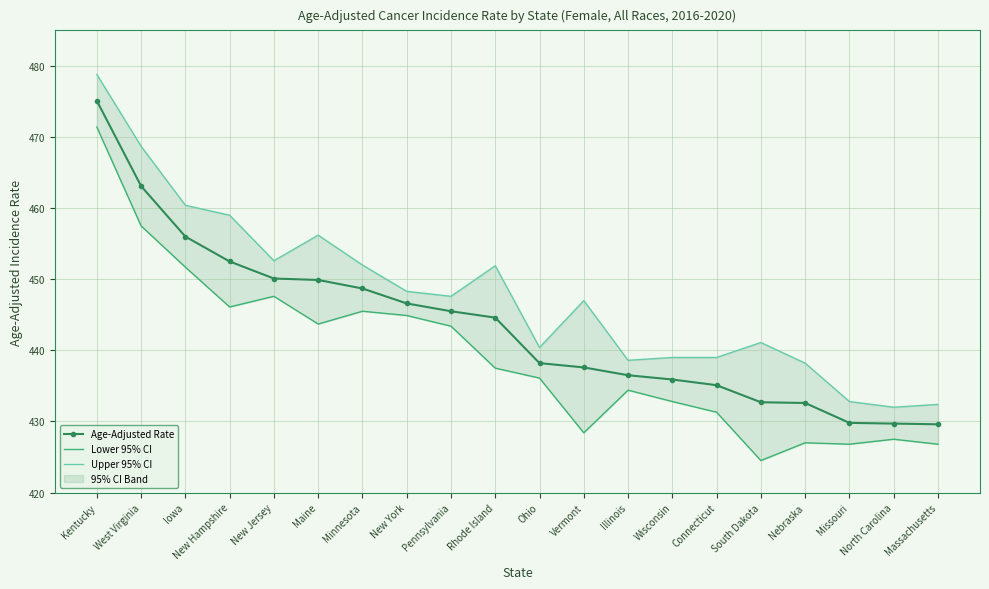

What is the difference between the Upper 95% CI values at Missouri and Iowa?

27.6